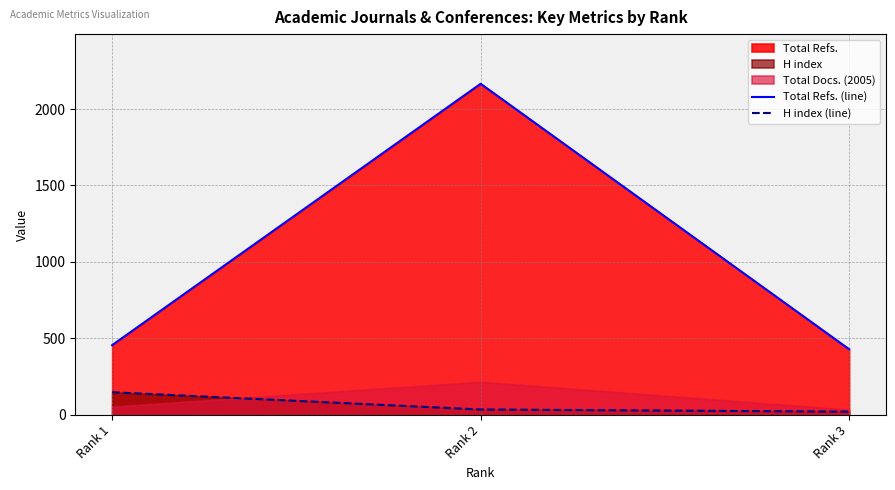

What is the highest value of the Total Refs. (line) series?

2165